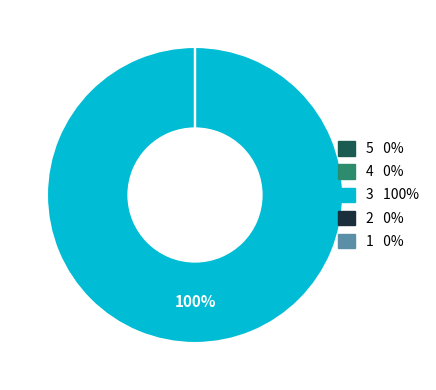

Does 3 represent more than half of the total?

Yes